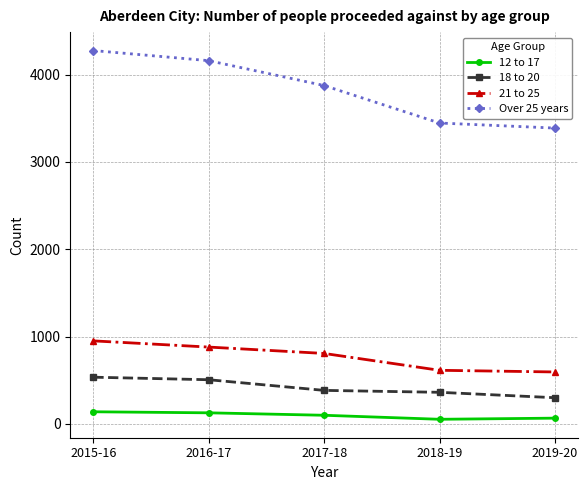

At how many categories does at least one series exceed 3113?

5